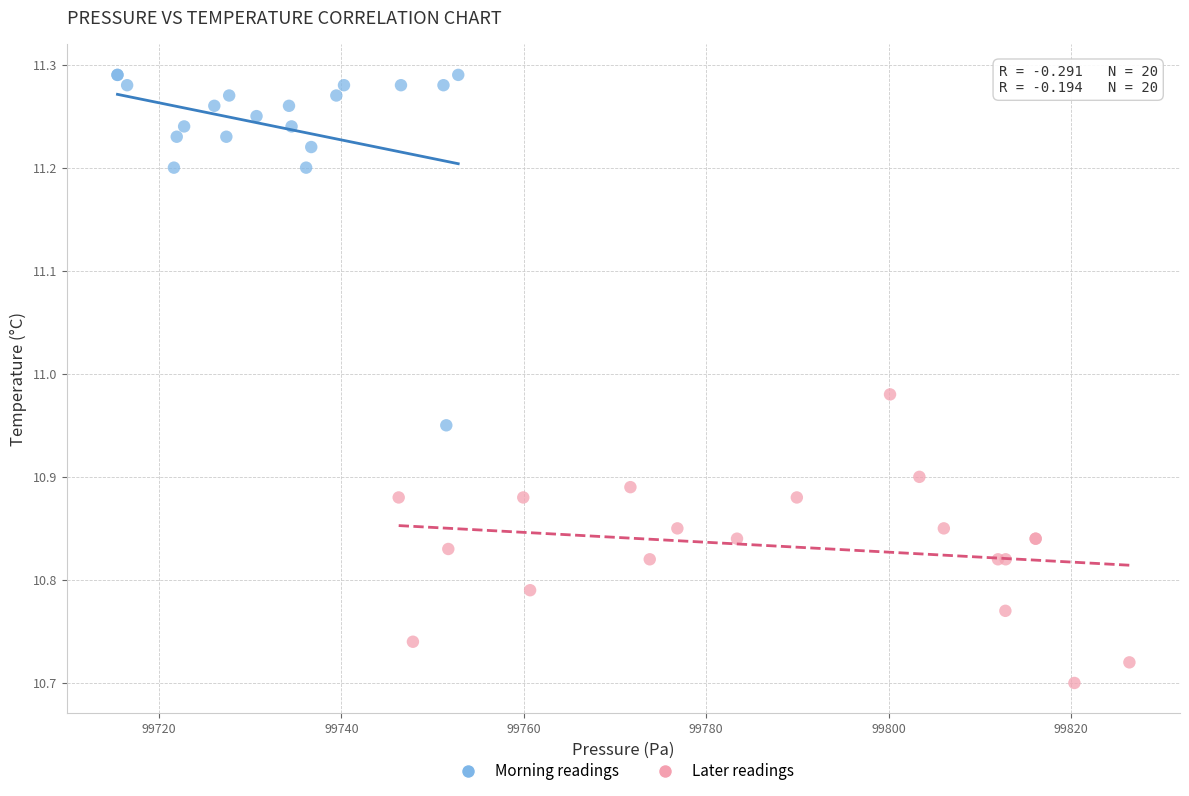

Which series has the largest Y range (max minus min)?

Morning readings